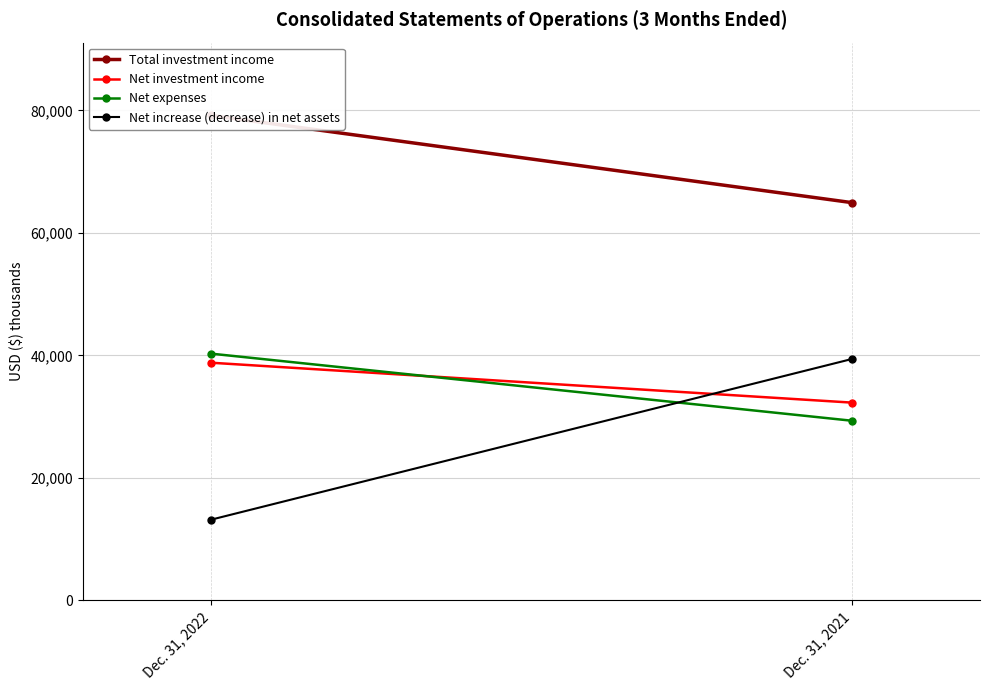

Count the Net expenses values in the range 29338 to 40293.

2